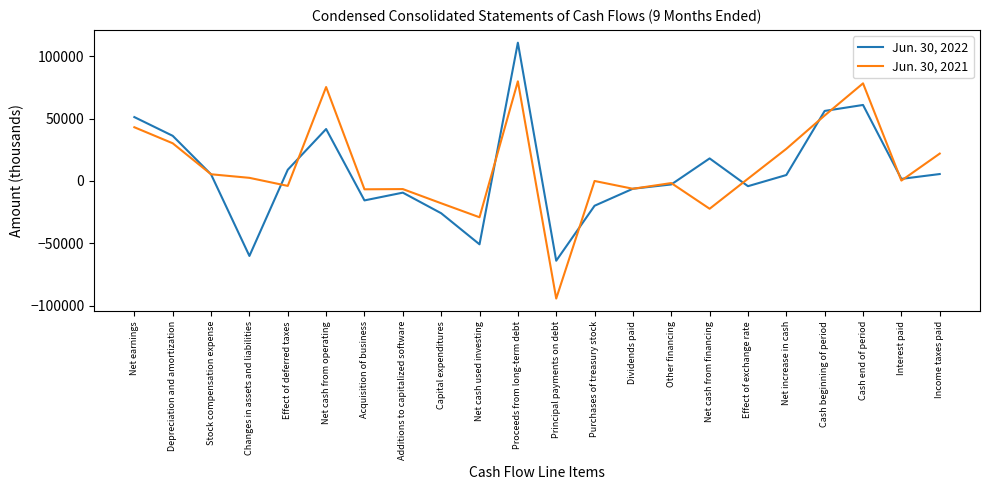

The value of Jun. 30, 2021 at Purchases of treasury stock is 0. True or false?

True